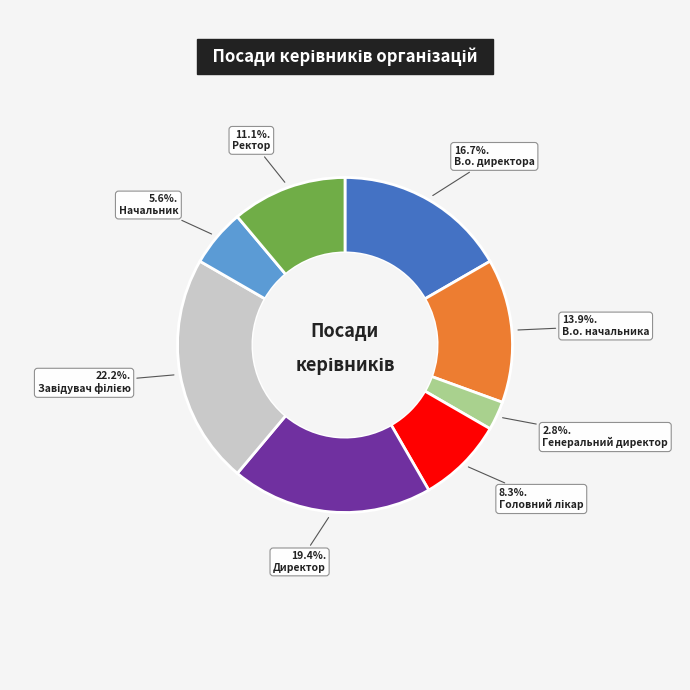

To the nearest percent, what portion does В.о. директора represent?

17%